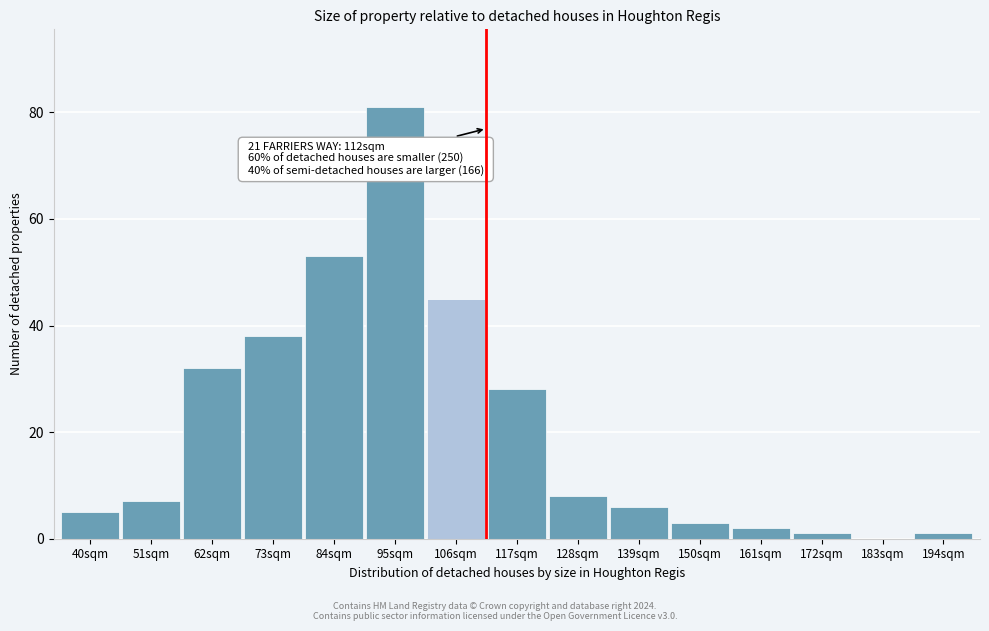

Reading left to right, what are all the values shown in this chart?

40sqm=5	51sqm=7	62sqm=32	73sqm=38	84sqm=53	95sqm=81	106sqm=45	117sqm=28	128sqm=8	139sqm=6	150sqm=3	161sqm=2	172sqm=1	183sqm=0	194sqm=1